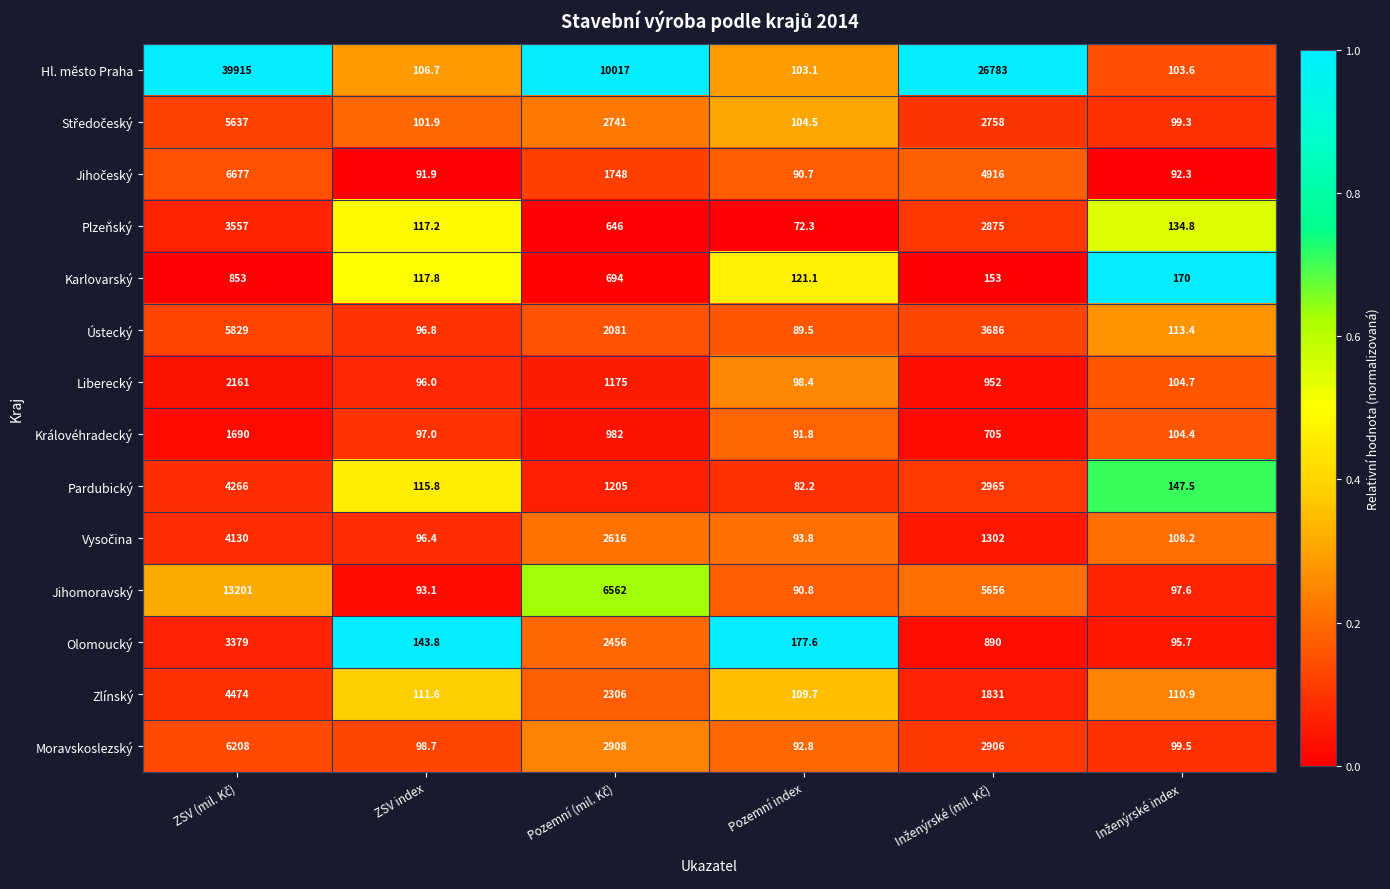

What is the maximum value for Olomoucký?

3379.0